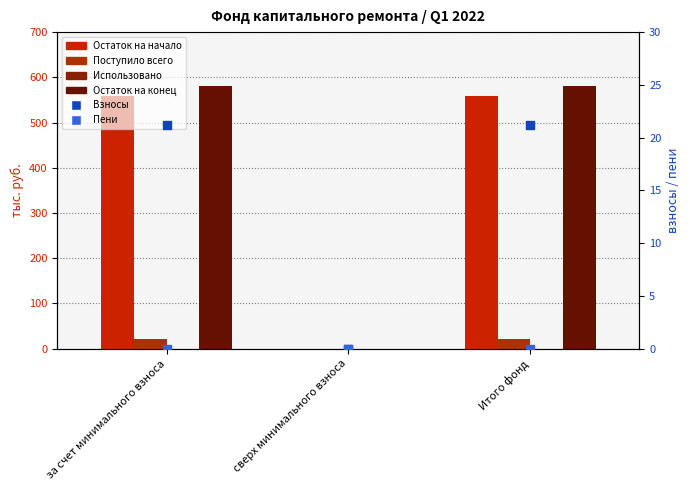

Which series contains the highest Y value?

Остаток на конец